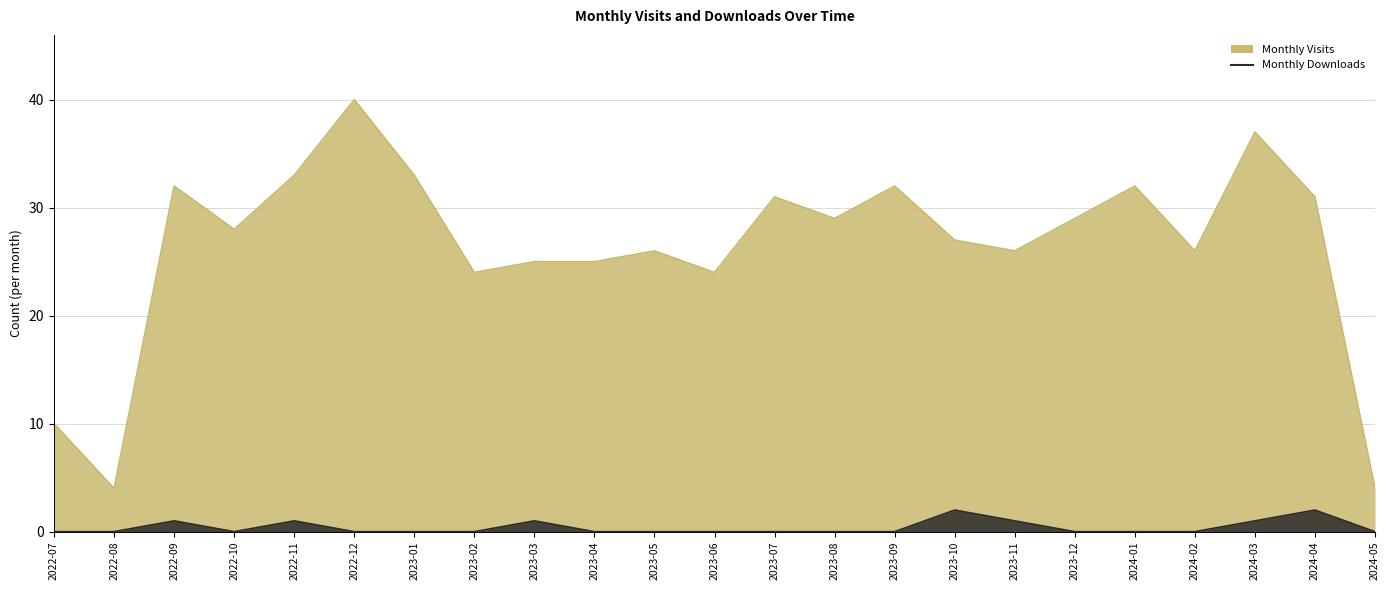

What is the spread (max minus min) of values at 2023-10?

25